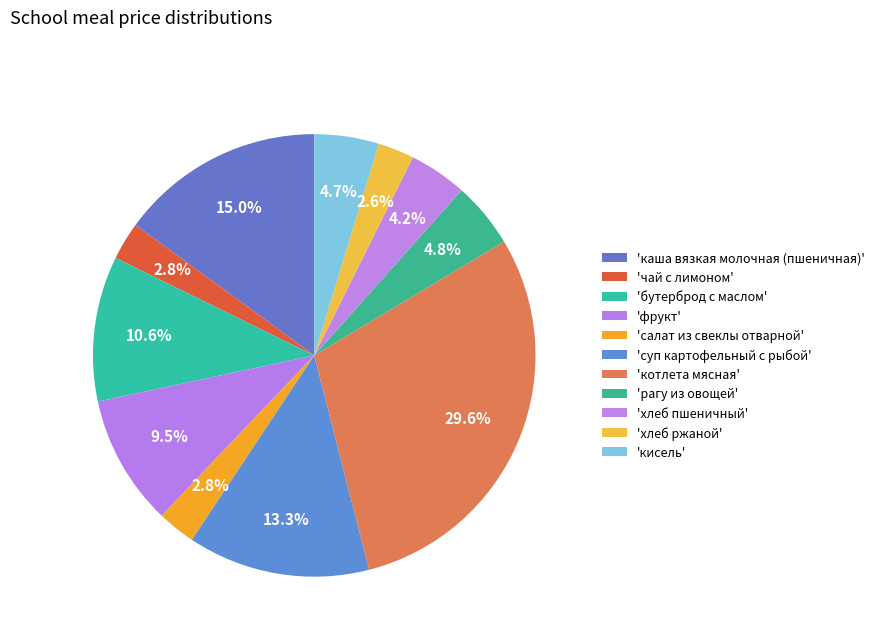

Count the number of slices in the pie.

11